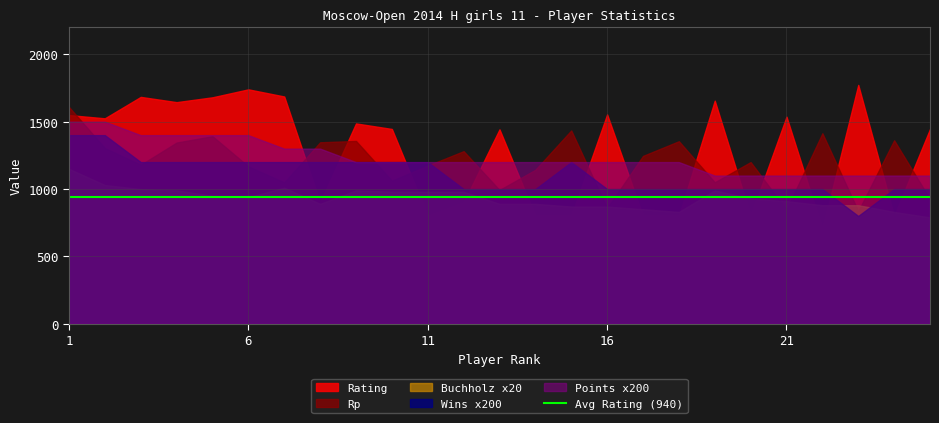

After their last crossing, which series has the higher values: Wins x200 or Rating?

Rating